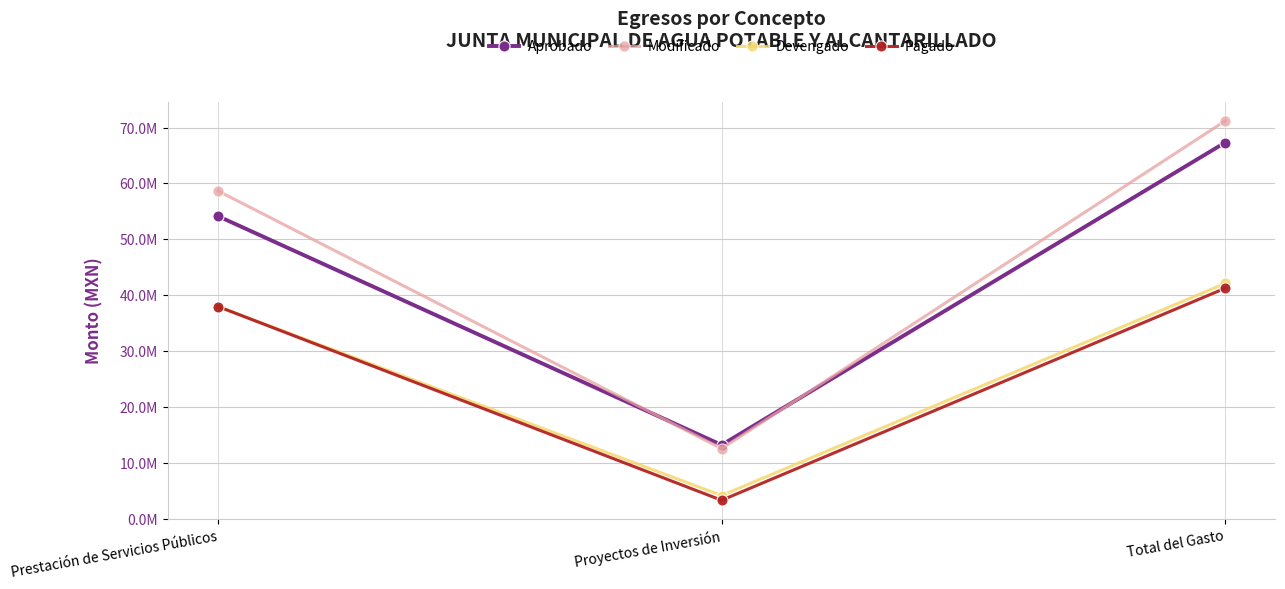

Which category has the lowest value in the Devengado series?

Proyectos de Inversión